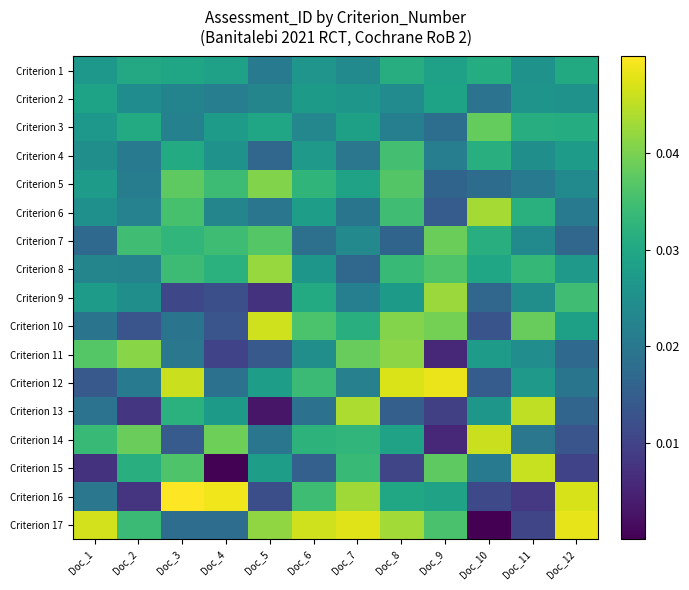

Rank the series by their maximum value, from highest to lowest.

Criterion 16, Criterion 12, Criterion 17, Criterion 10, Criterion 14, Criterion 15, Criterion 13, Criterion 6, Criterion 9, Criterion 8, Criterion 11, Criterion 5, Criterion 7, Criterion 3, Criterion 4, Criterion 1, Criterion 2